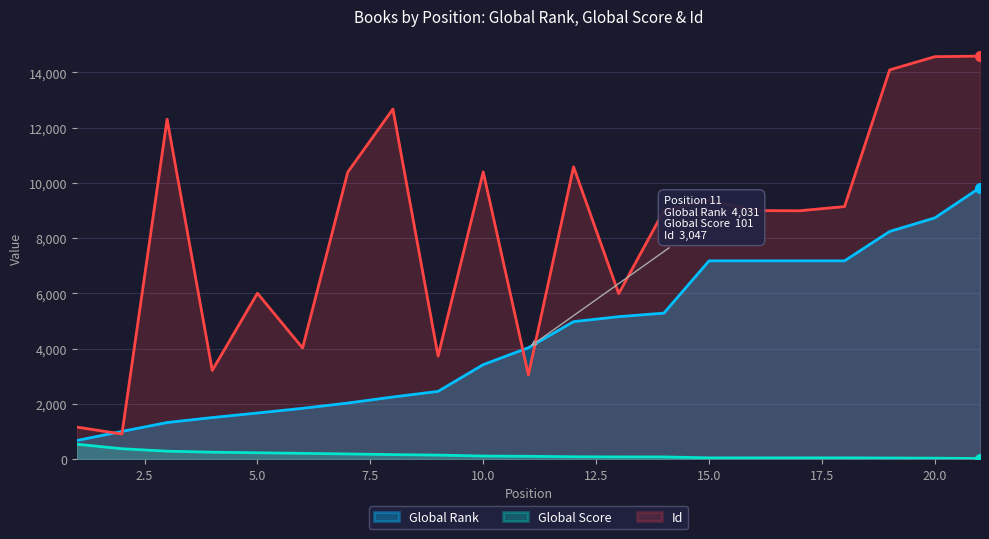

What value does the Id series have at 21, to the nearest 100?

14600